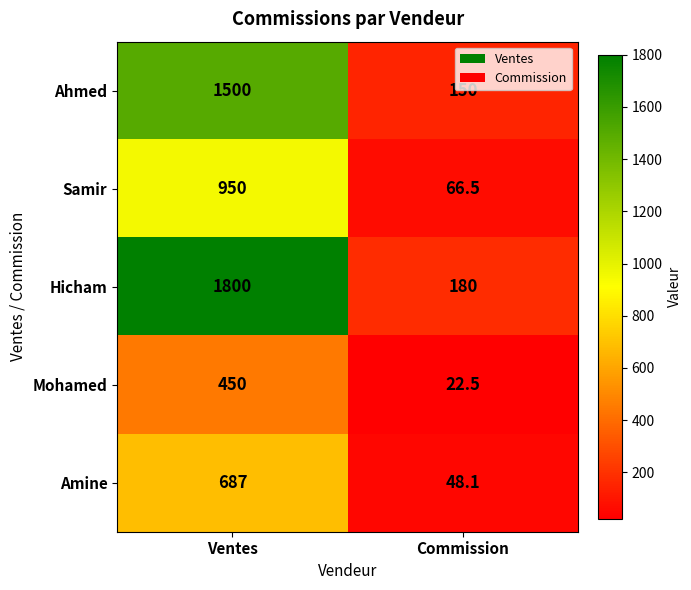

Between Ventes and Commission, which series saw the biggest shift?

Hicham